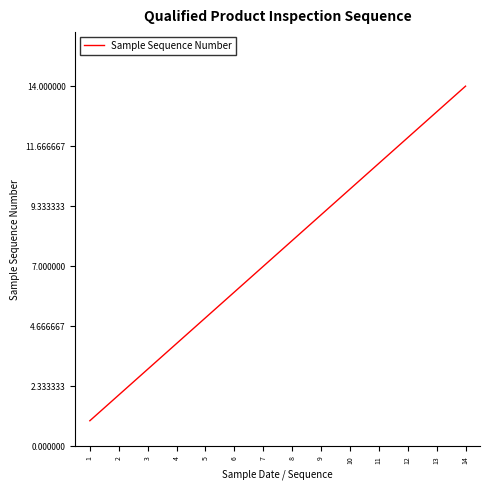

What is the sum of the values at 13 and 4?

17